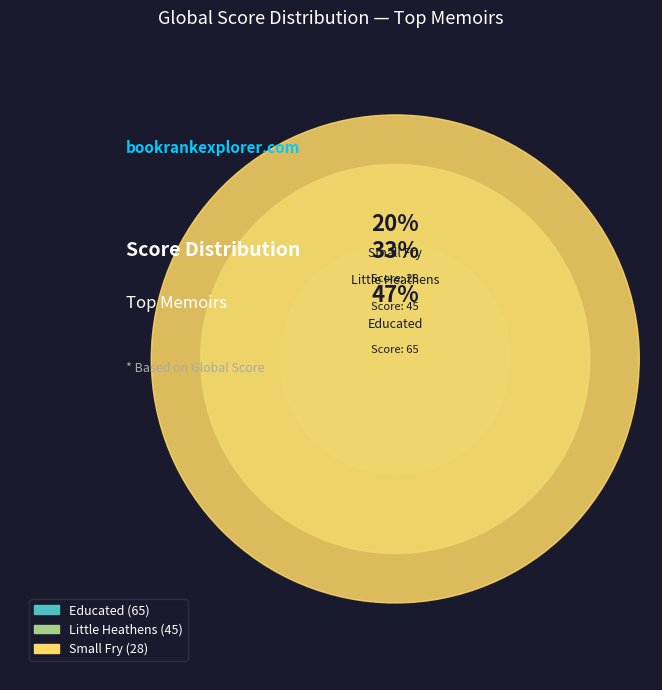

To the nearest percent, what is the difference between the Small Fry and Little Heathens slice percentages?

12%